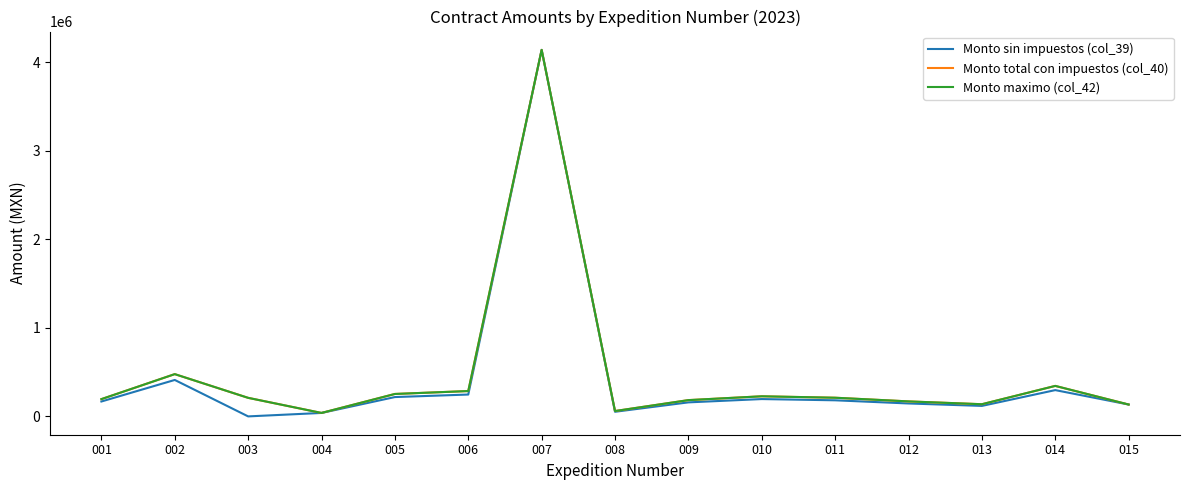

Rank the categories by Monto sin impuestos (col_39) value from highest to lowest.

007, 002, 014, 006, 005, 010, 011, 001, 009, 012, 015, 013, 008, 004, 003